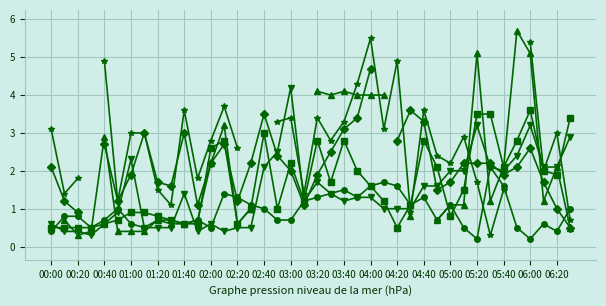

At which label does 3.229 first exceed 1?

01:00